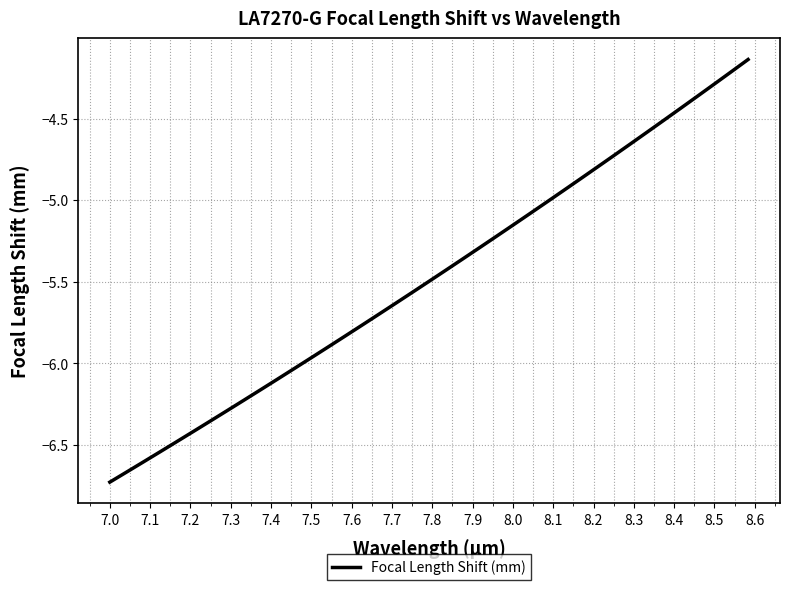

What is the difference between the maximum and minimum values?

2.6